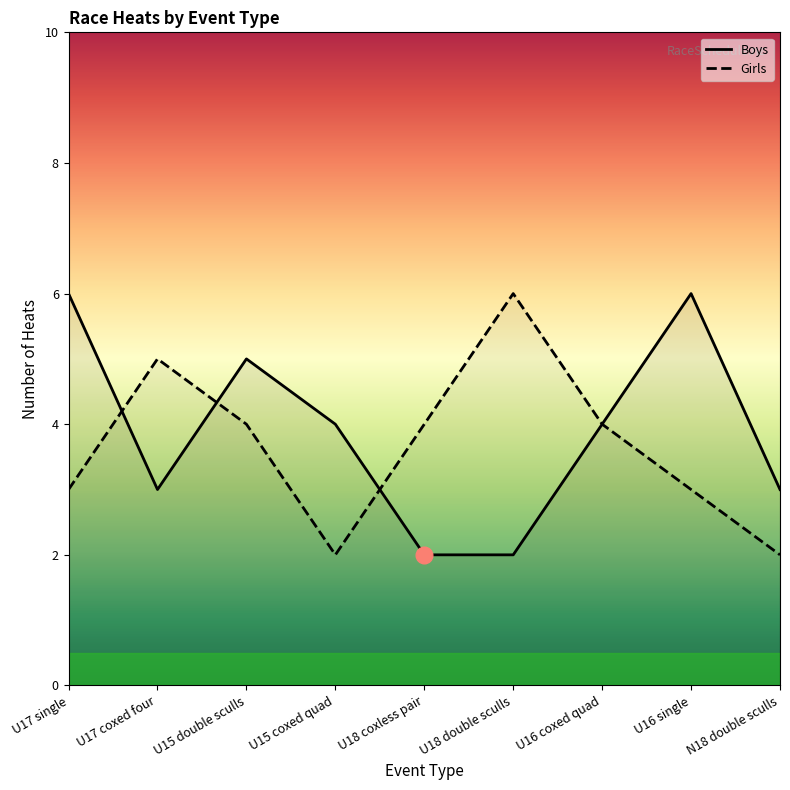

What is the lowest value of the Girls series?

2